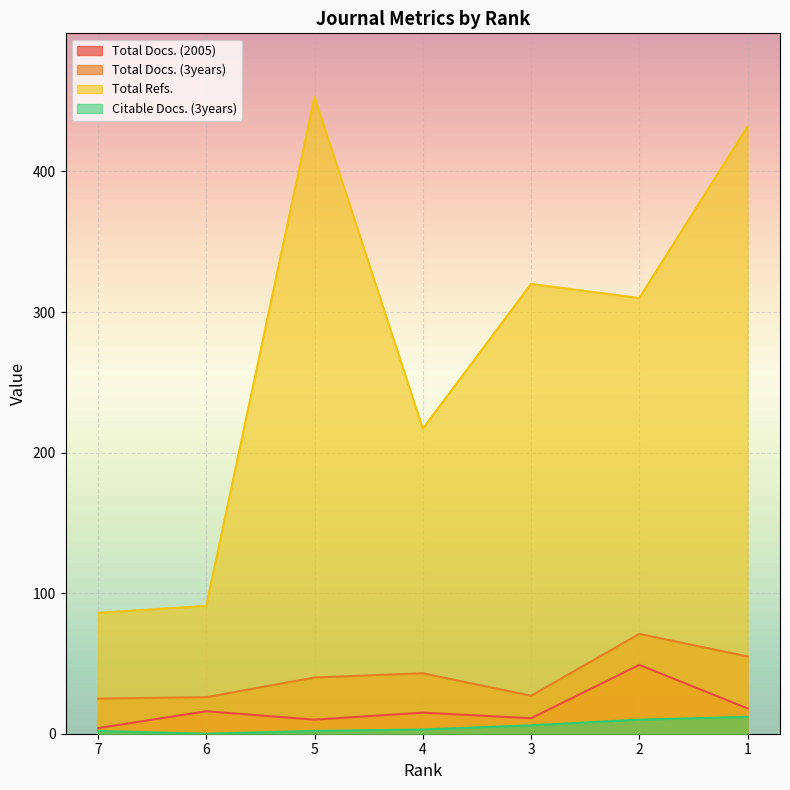

List the series in order of their peak value, highest first.

Total Refs., Total Docs. (3years), Total Docs. (2005), Citable Docs. (3years)